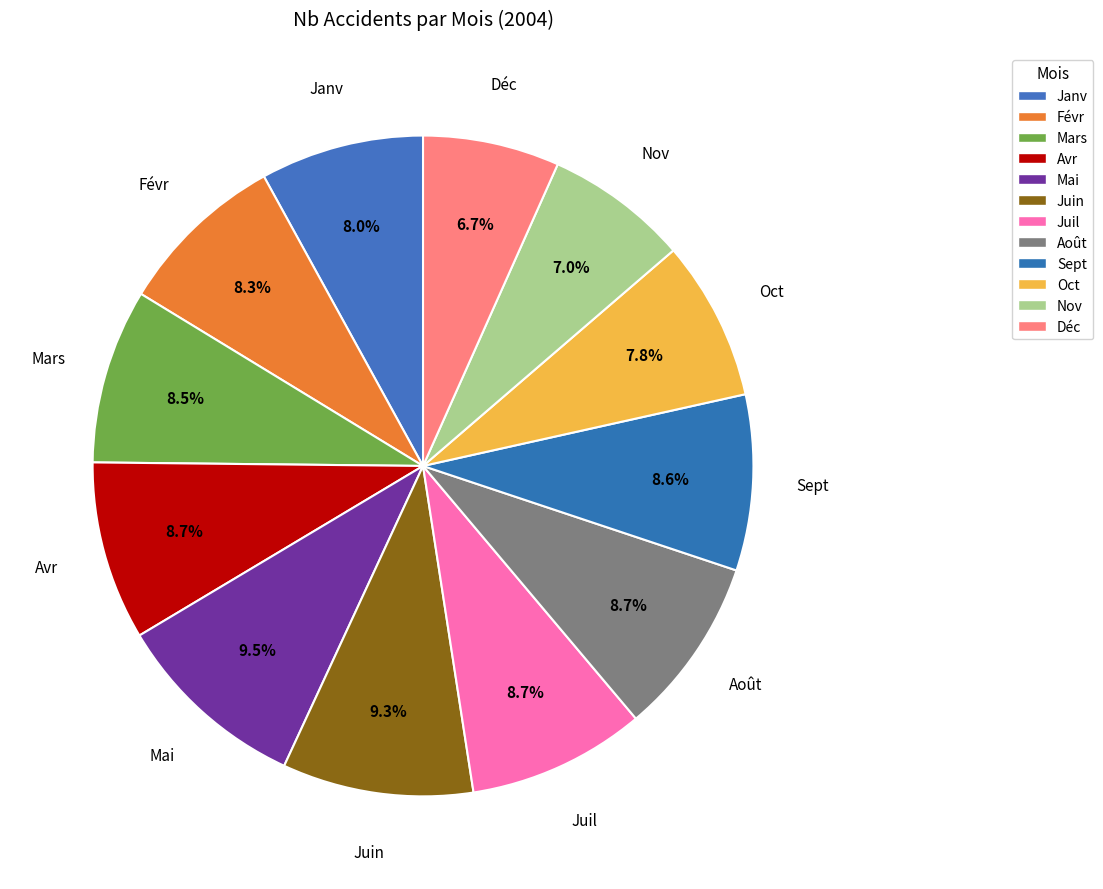

Rank the categories by value from highest to lowest.

Mai, Juin, Avr, Août, Juil, Sept, Mars, Févr, Janv, Oct, Nov, Déc